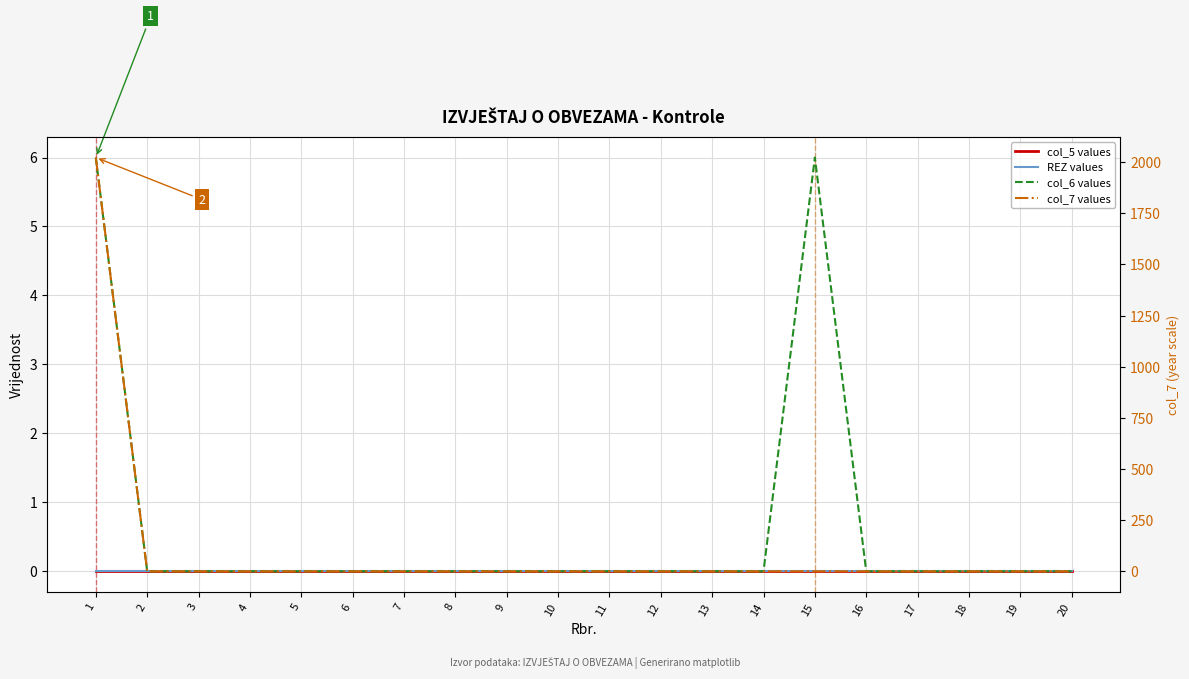

Which series has the widest spread of values?

col_7 values